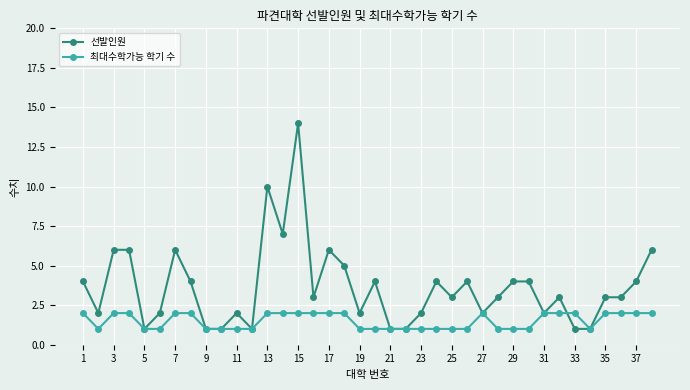

What is the maximum value shown in the chart?

14